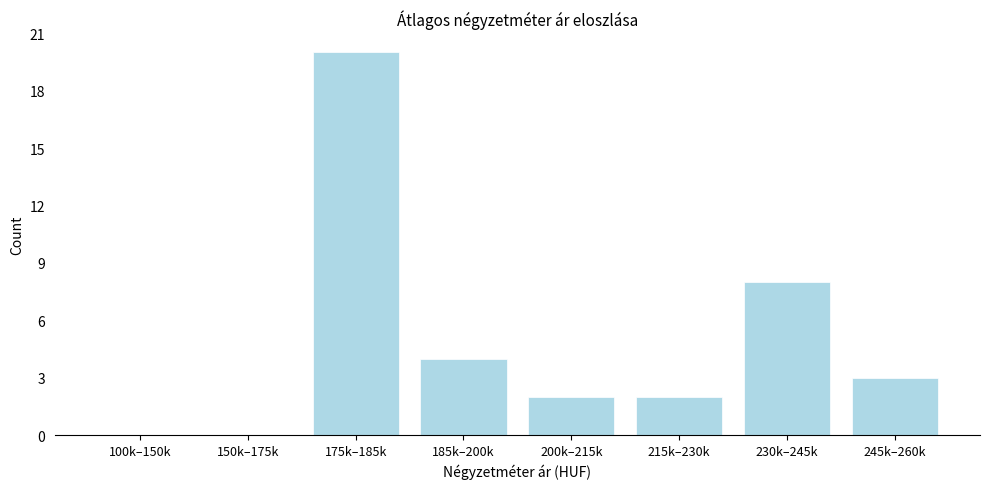

Reading left to right, extract all data points from this chart.

100k–150k=0	150k–175k=0	175k–185k=20	185k–200k=4	200k–215k=2	215k–230k=2	230k–245k=8	245k–260k=3